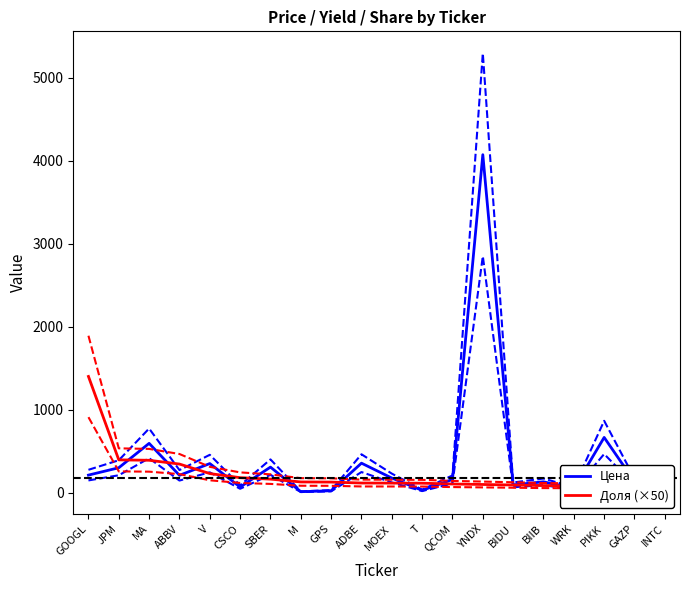

What is the label of the 11th point from the left?

MOEX